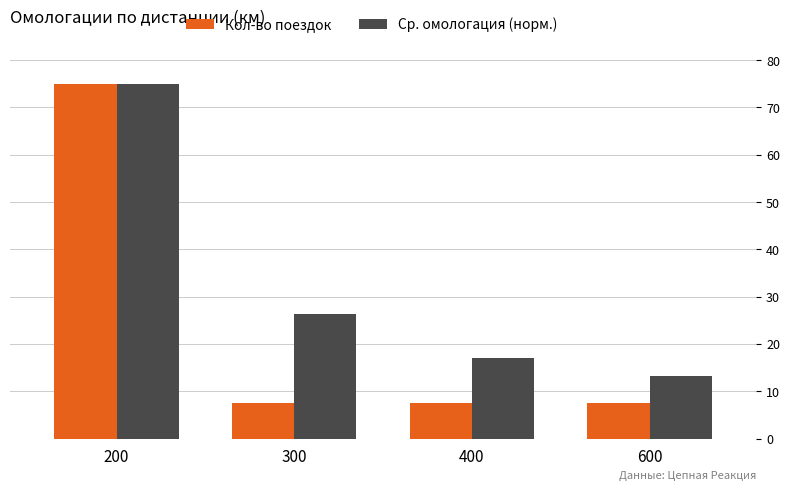

Rank the series at 600 from highest to lowest value.

Ср. омологация (норм.), Кол-во поездок